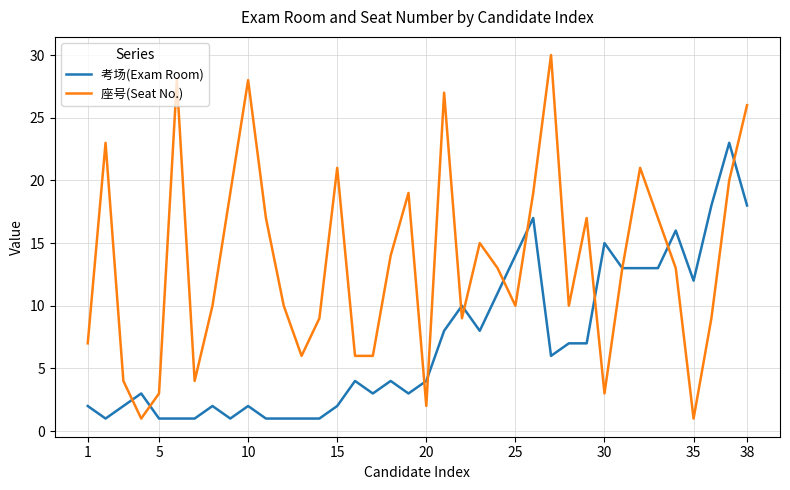

Does the chart have visible grid lines?

Yes